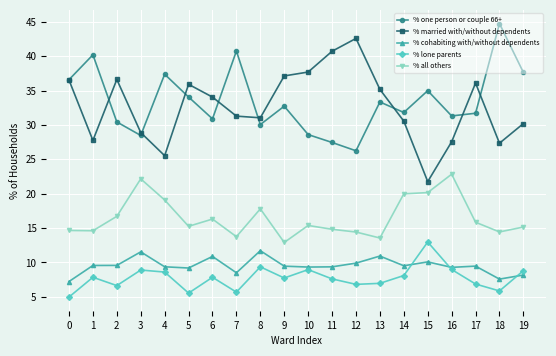

What is the difference between the % lone parents values at 3 and 12?

2.1